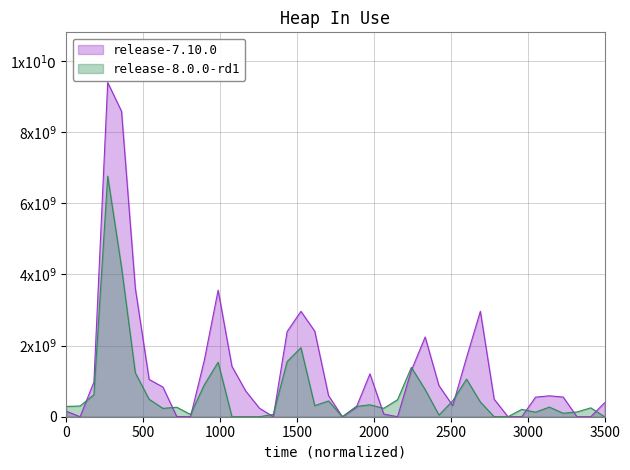

Rank the series by their maximum value, from lowest to highest.

release-8.0.0-rd1, release-7.10.0